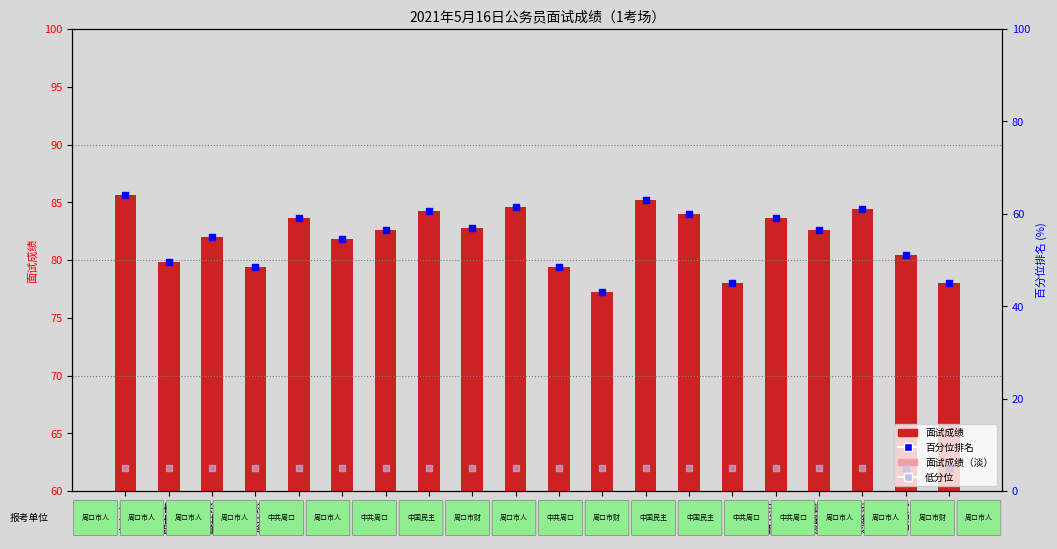

What are all the series names shown in the legend?

面试成绩, 面试成绩（淡）, 百分位排名, 低分位